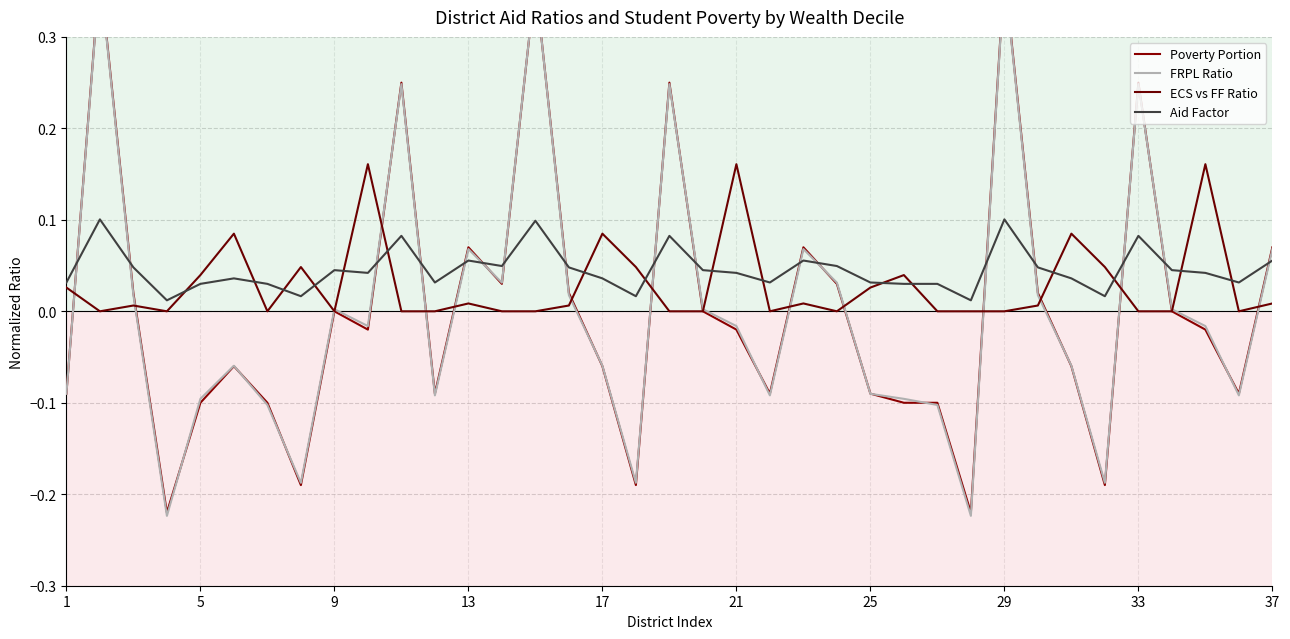

The value of Poverty Portion at 25 is -0.2. True or false?

False